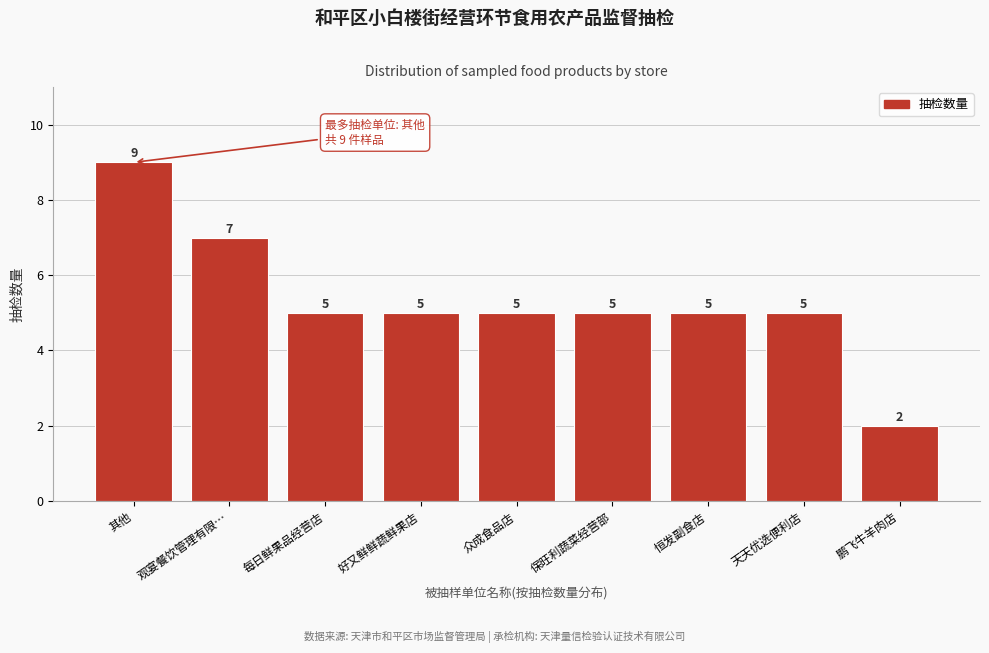

Reading left to right, extract all data points from this chart.

其他=9	观宴餐饮管理有限…=7	每日鲜果品经营店=5	好又鲜鲜蔬鲜果店=5	众成食品店=5	保旺利蔬菜经营部=5	恒发副食店=5	天天优选便利店=5	鹏飞牛羊肉店=2